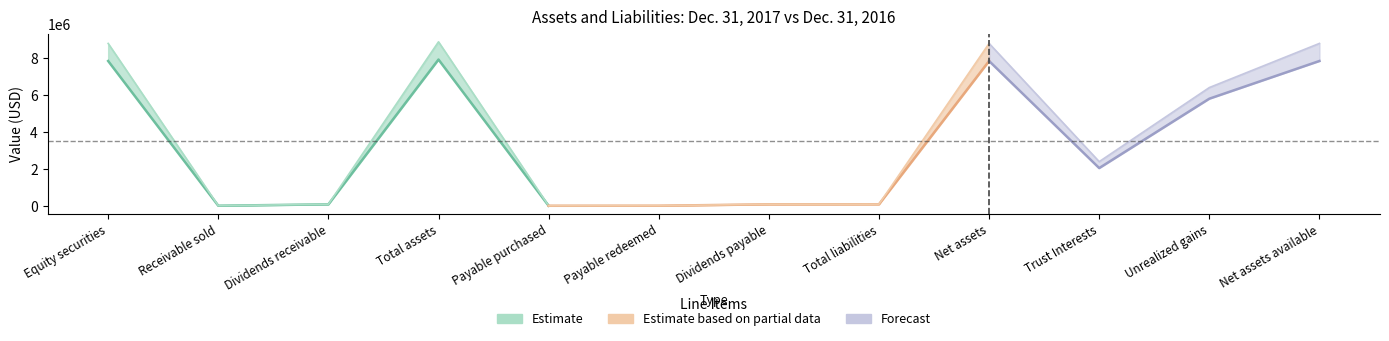

True or false: Dec. 31, 2017 has a value of 7849284 at Equity securities.

True